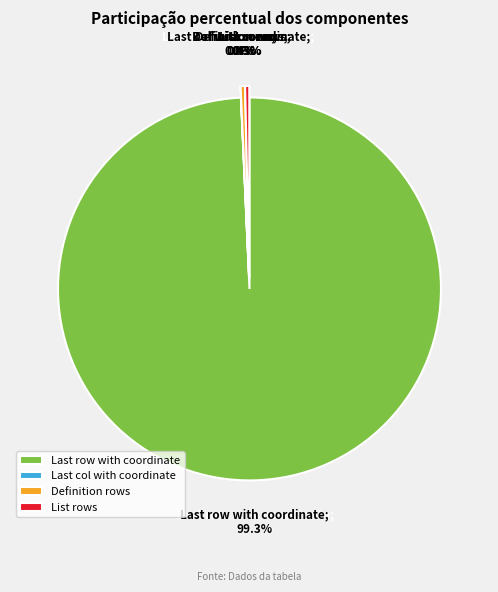

To the nearest percent, what is the difference between the largest and smallest slice percentages?

99%